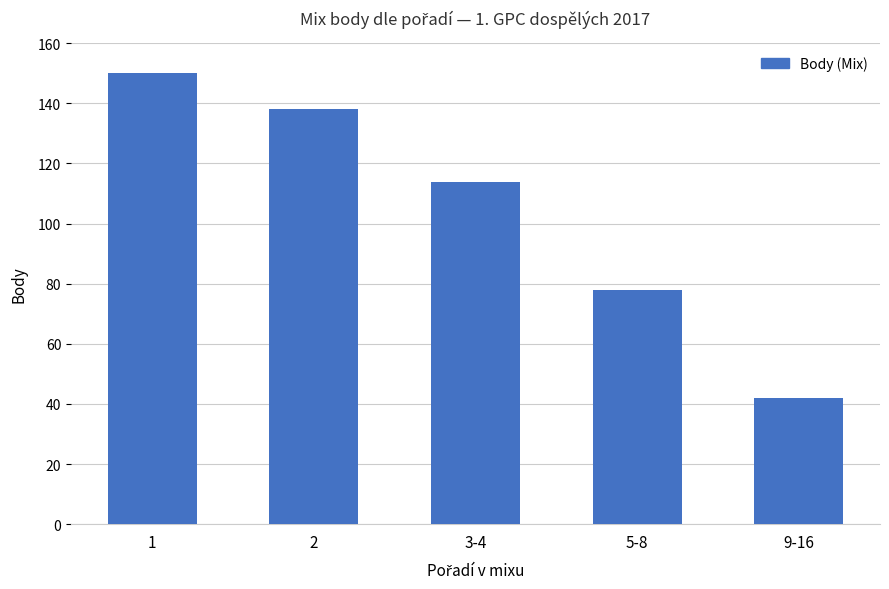

What is the difference between the values at 5-8 and 9-16?

36